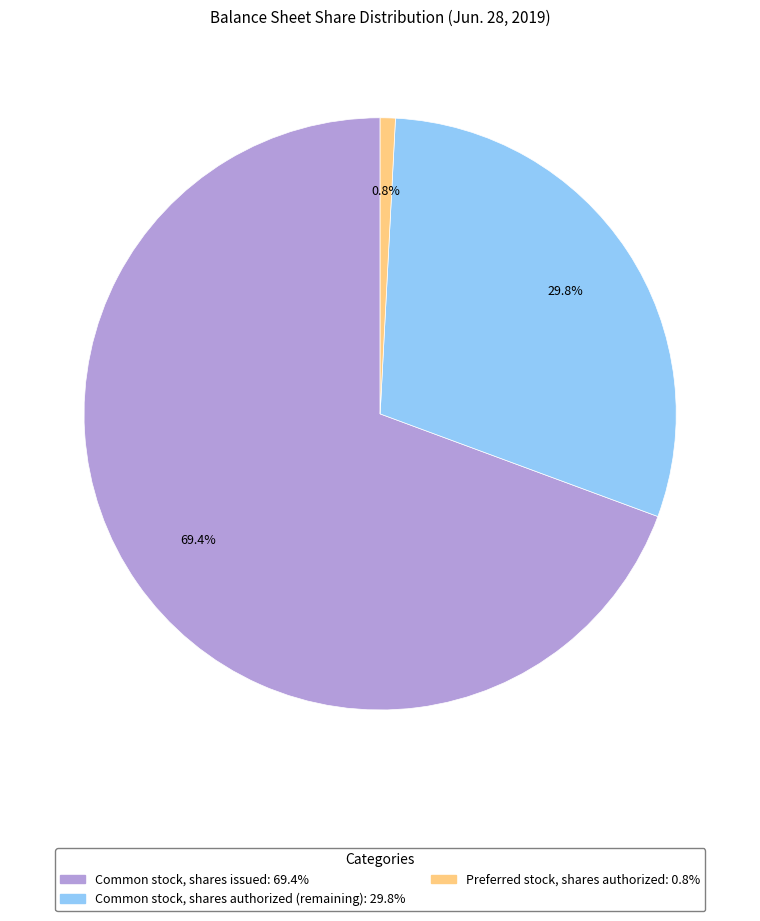

How many slices are in this pie chart?

3